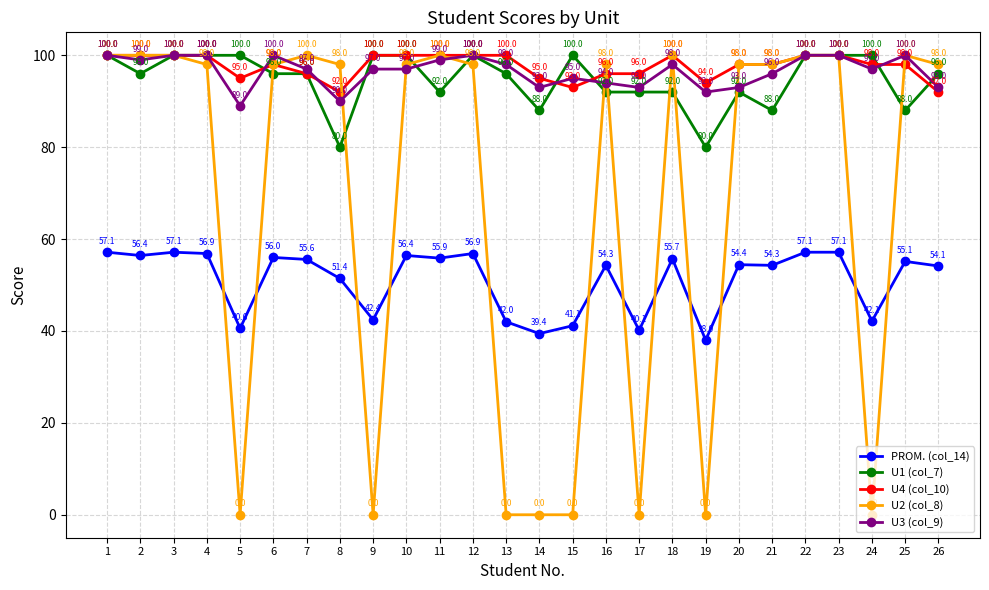

How many data points in U3 (col_9) are less than 97?

10